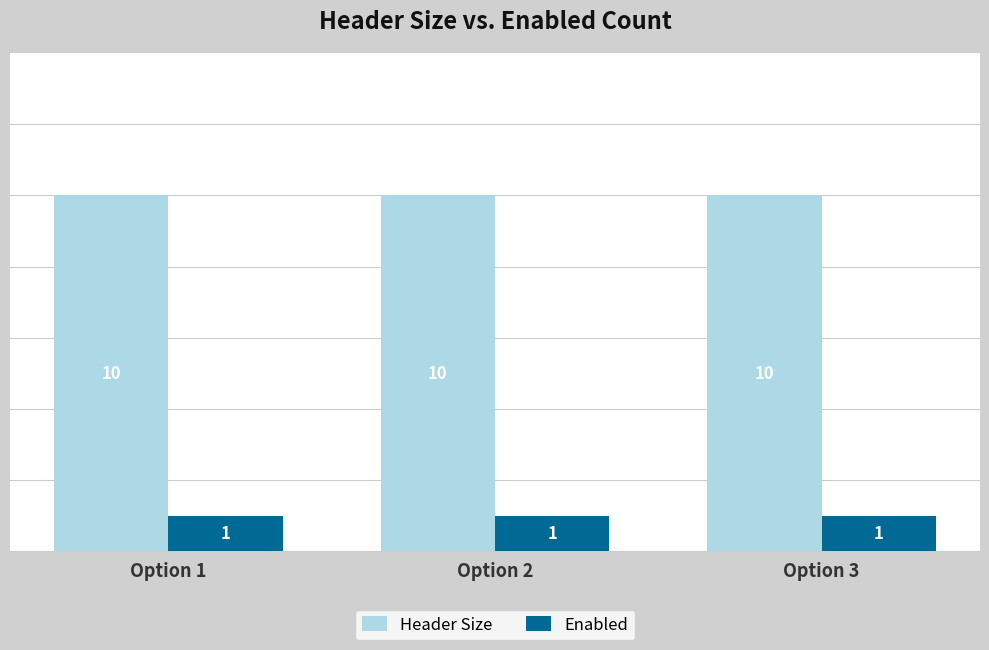

Does the chart contain any negative values?

No